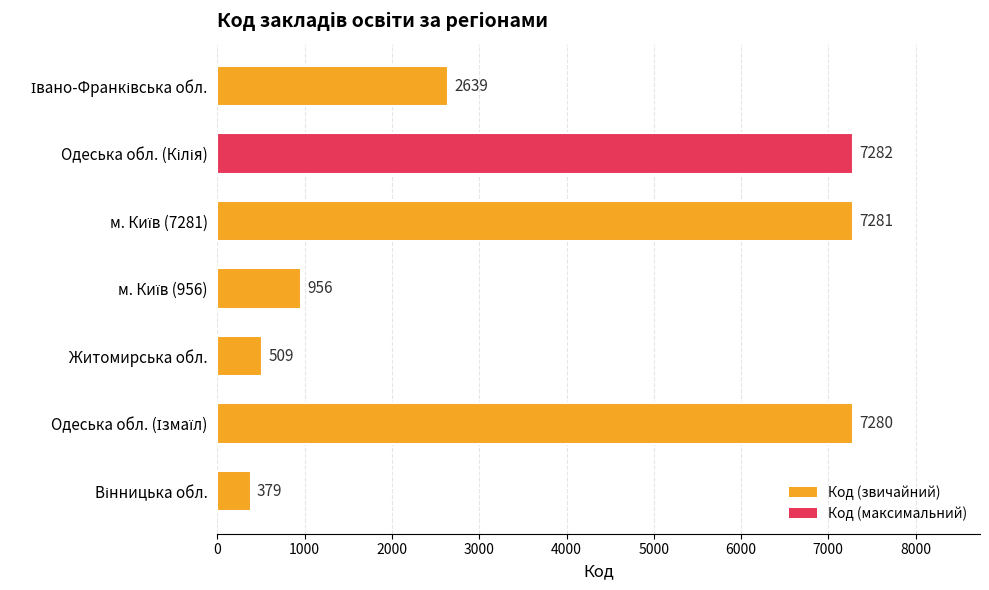

What is the minimum value shown in the chart?

379